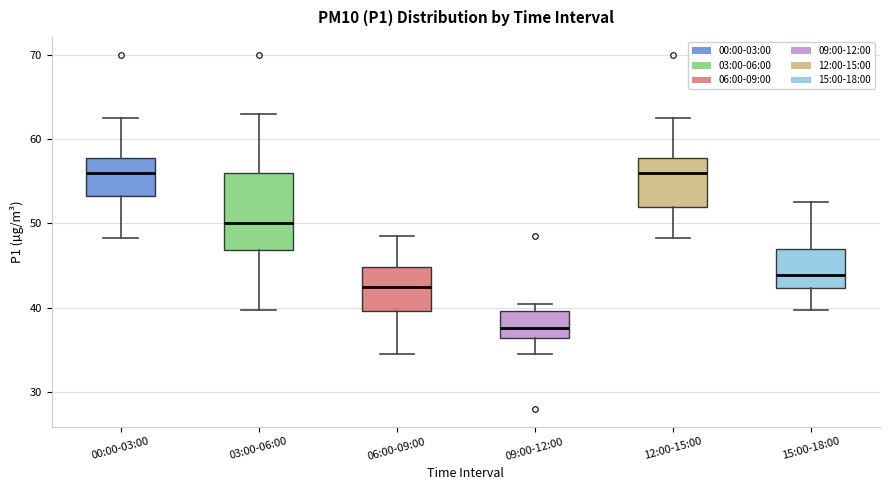

Where does the upper whisker of the box for 00:00-03:00 end on the y-axis? The values are not printed on the chart, so give them approximately, as read against the axis.

63